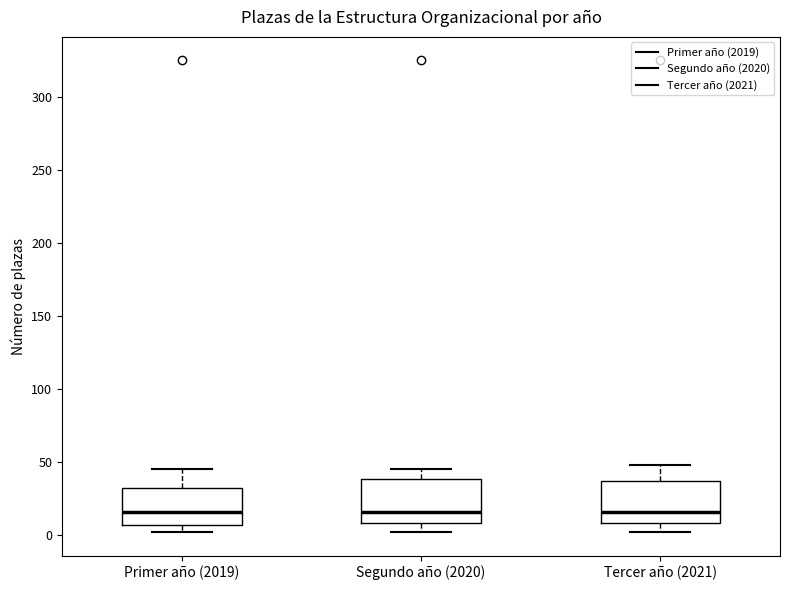

Where is the lower edge of the box for Tercer año (2021) on the y-axis? The values are not printed on the chart, so give them approximately, as read against the axis.

10